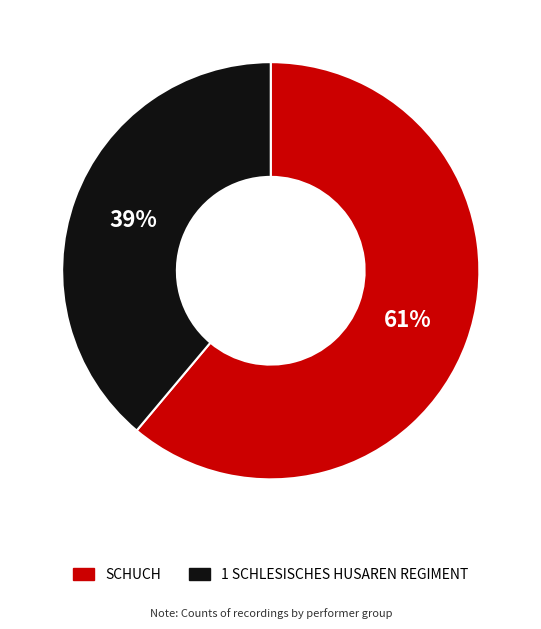

To the nearest percent, what is the average slice percentage?

50%